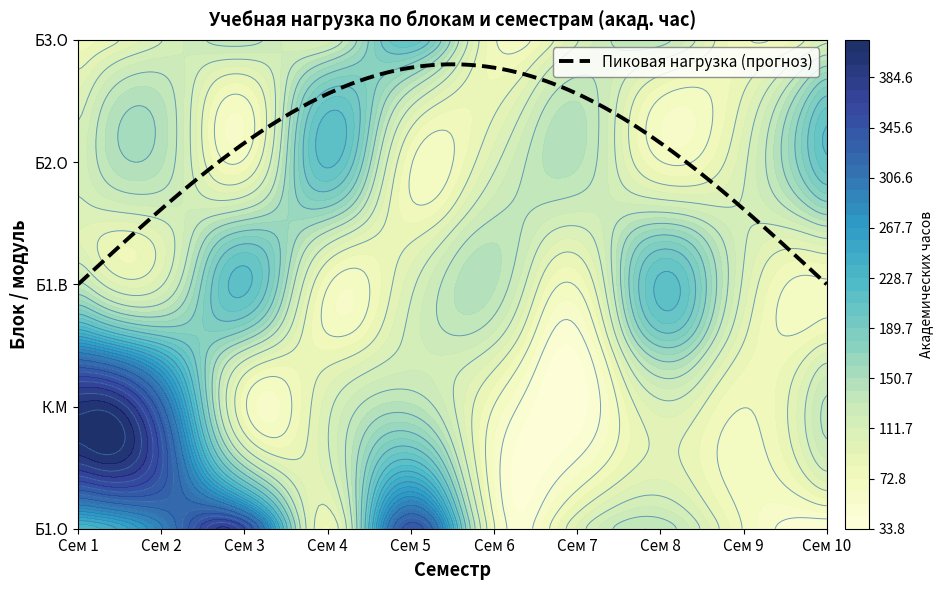

Is the value of Б2.О at Сем 8 greater than the value of Б3.О at Сем 3?

No